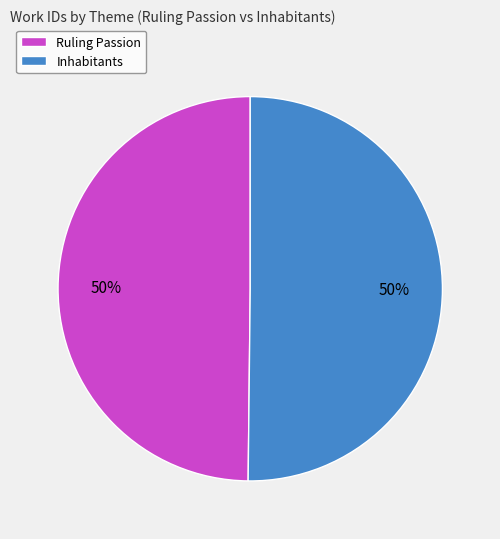

To the nearest percent, what percentage of the pie is Inhabitants?

50%